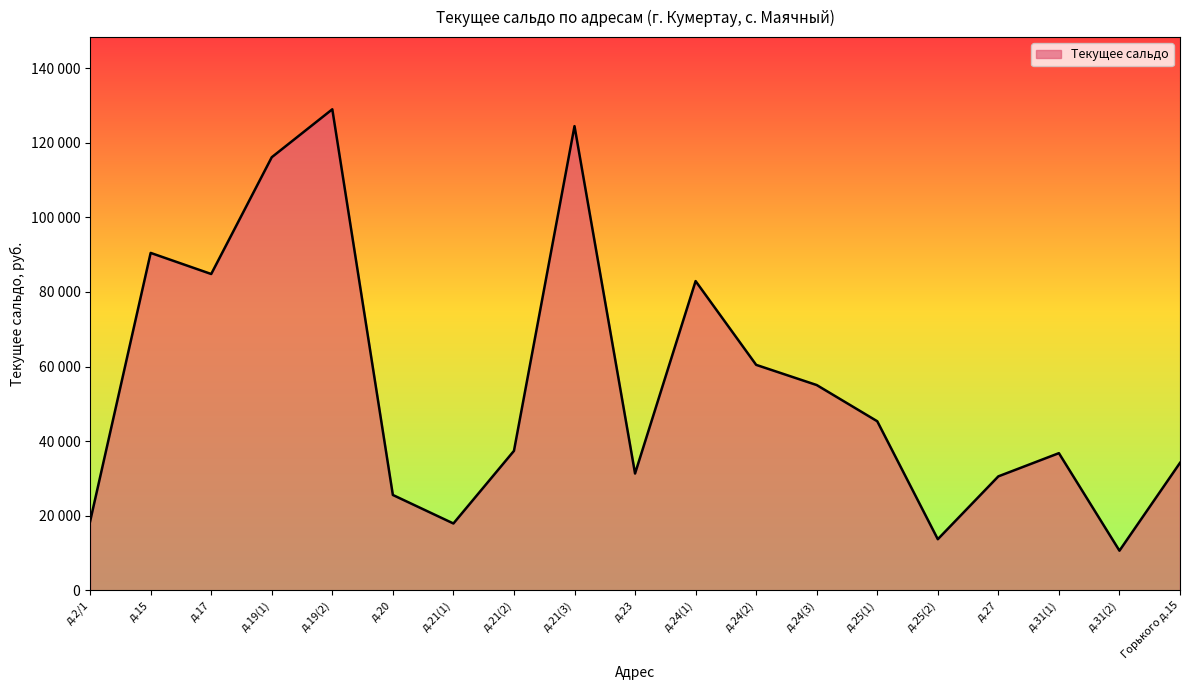

Which has a higher value, д.21(3) or Горького д.15?

д.21(3)